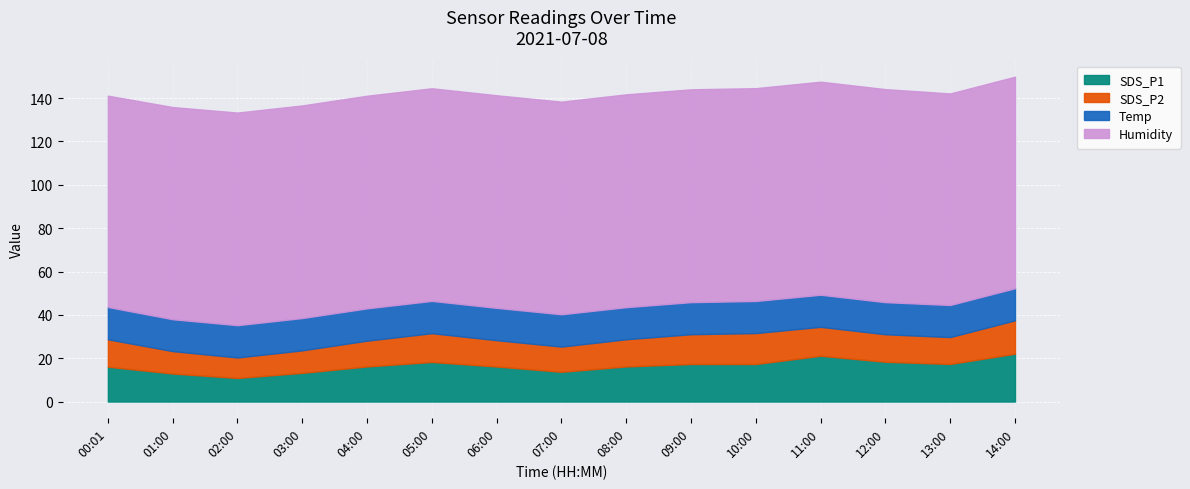

What is the smallest value displayed?

9.4